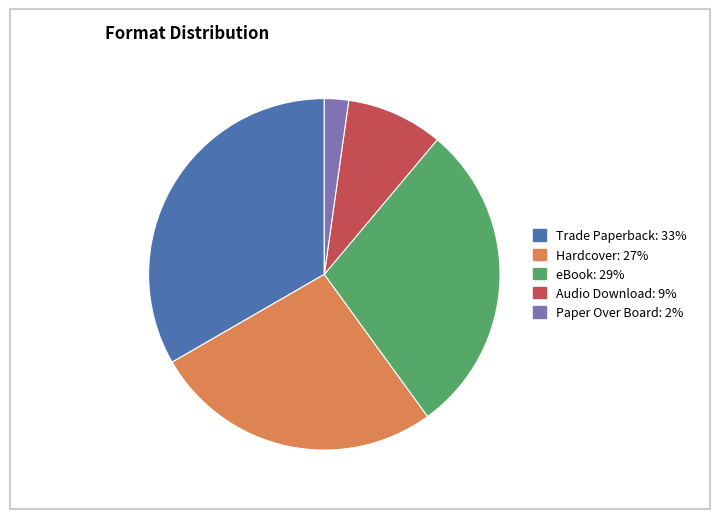

Combined, do eBook and Hardcover account for over 50%?

Yes